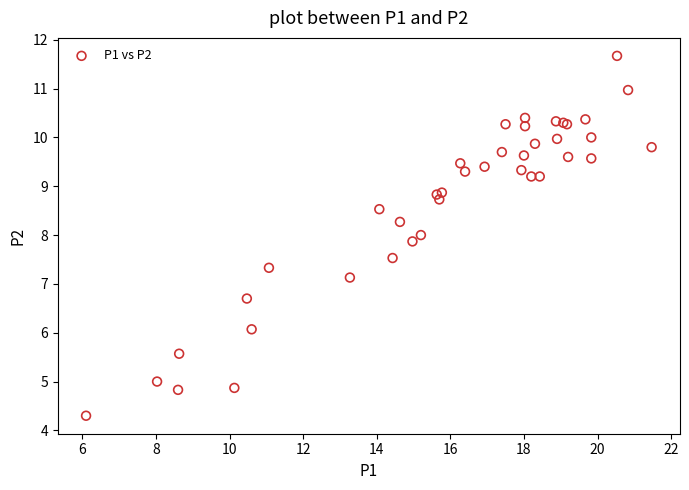

What Y value in the scatter plot is closest to 7?

7.1